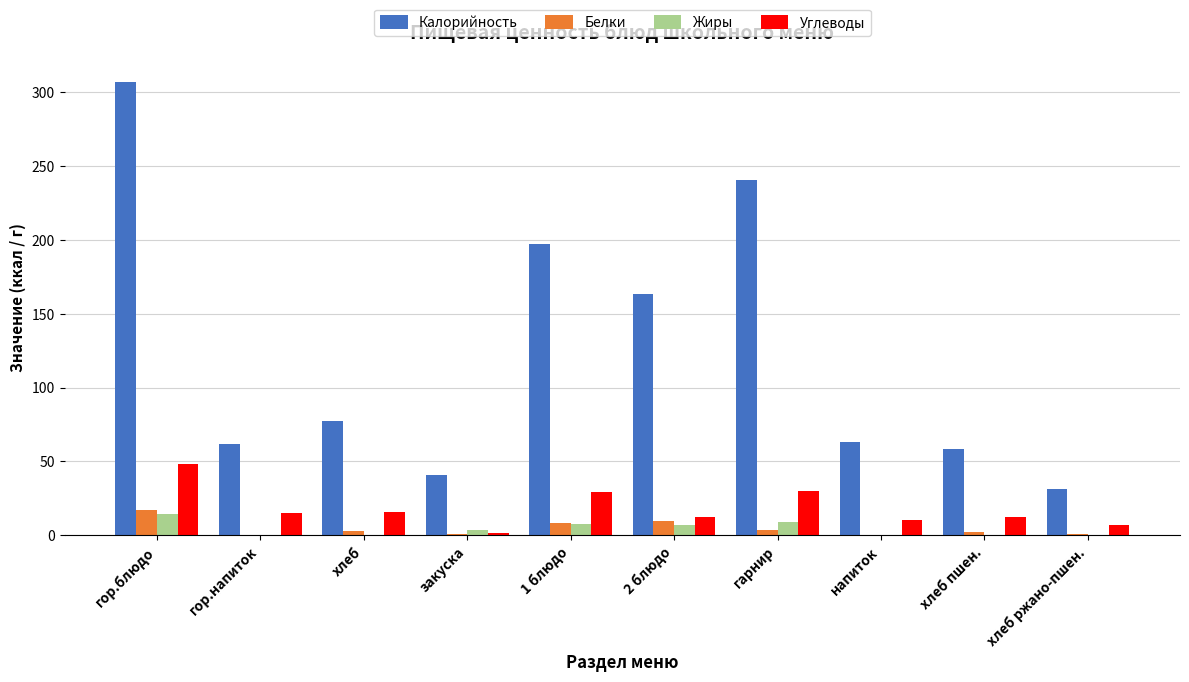

What is the sum of all Белки values?

44.2